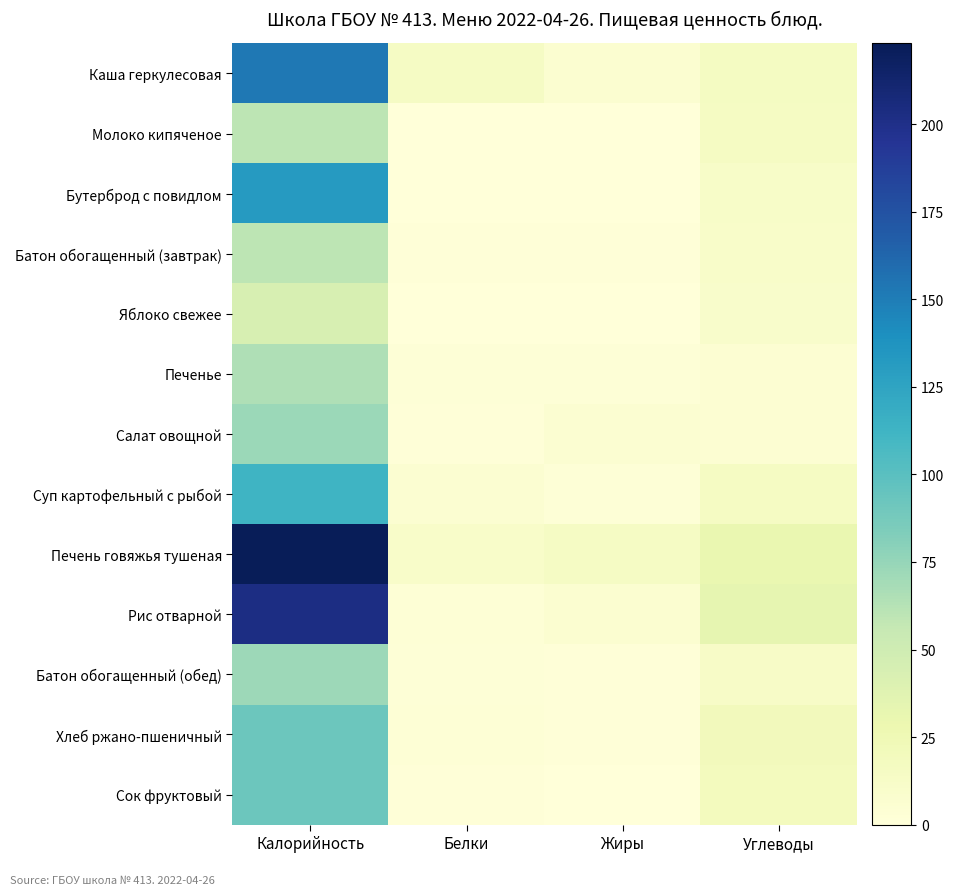

Reading left to right, transcribe all the data shown in this chart.

Каша геркулесовая: Калорийность=153.4	Белки=14.2	Жиры=6.5	Углеводы=15.8
Молоко кипяченое: Калорийность=60.0	Белки=0.2	Жиры=0.0	Углеводы=15.0
Бутерброд с повидлом: Калорийность=132.0	Белки=0.2	Жиры=0.9	Углеводы=12.0
Батон обогащенный (завтрак): Калорийность=59.9	Белки=1.7	Жиры=1.0	Углеводы=10.8
Яблоко свежее: Калорийность=44.4	Белки=0.4	Жиры=0.4	Углеводы=9.8
Печенье: Калорийность=65.0	Белки=1.9	Жиры=1.9	Углеводы=5.0
Салат овощной: Калорийность=72.6	Белки=1.3	Жиры=5.9	Углеводы=4.8
Суп картофельный с рыбой: Калорийность=112.9	Белки=5.5	Жиры=2.4	Углеводы=15.4
Печень говяжья тушеная: Калорийность=223.1	Белки=10.6	Жиры=14.2	Углеводы=30.4
Рис отварной: Калорийность=203.0	Белки=2.7	Жиры=6.3	Углеводы=32.8
Батон обогащенный (обед): Калорийность=71.9	Белки=2.0	Жиры=1.2	Углеводы=13.0
Хлеб ржано-пшеничный: Калорийность=92.0	Белки=3.2	Жиры=1.7	Углеводы=20.4
Сок фруктовый: Калорийность=92.0	Белки=1.0	Жиры=0.2	Углеводы=19.2